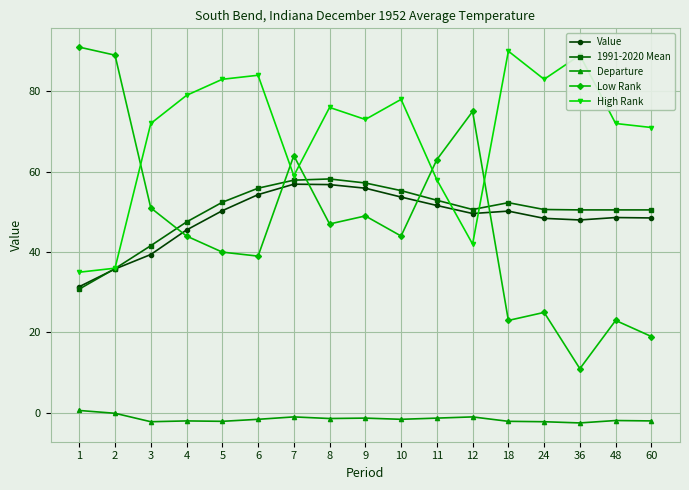

What is the total value across all series at 8?

236.6